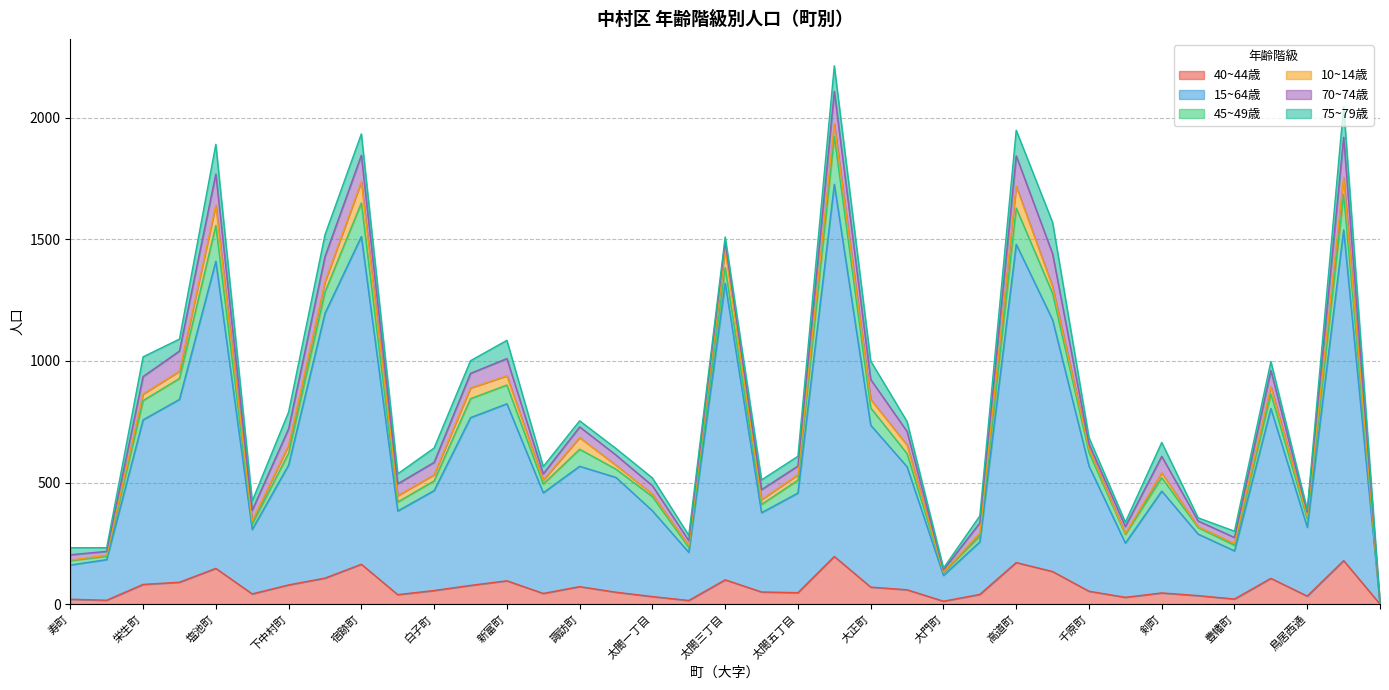

What is the label of the 16th point from the right?

太閤通